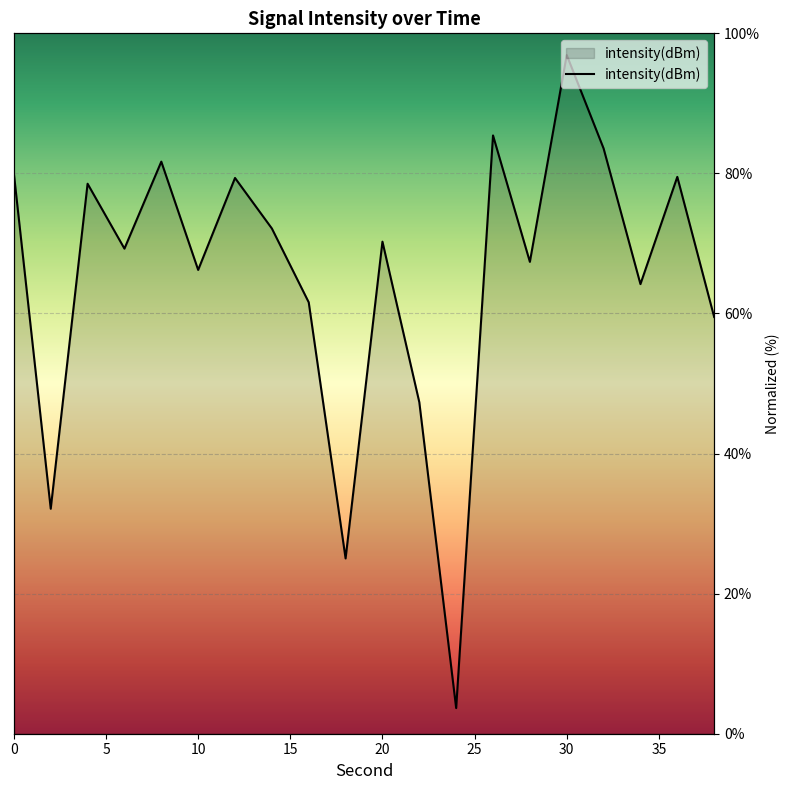

Count the number of categories in the chart.

20